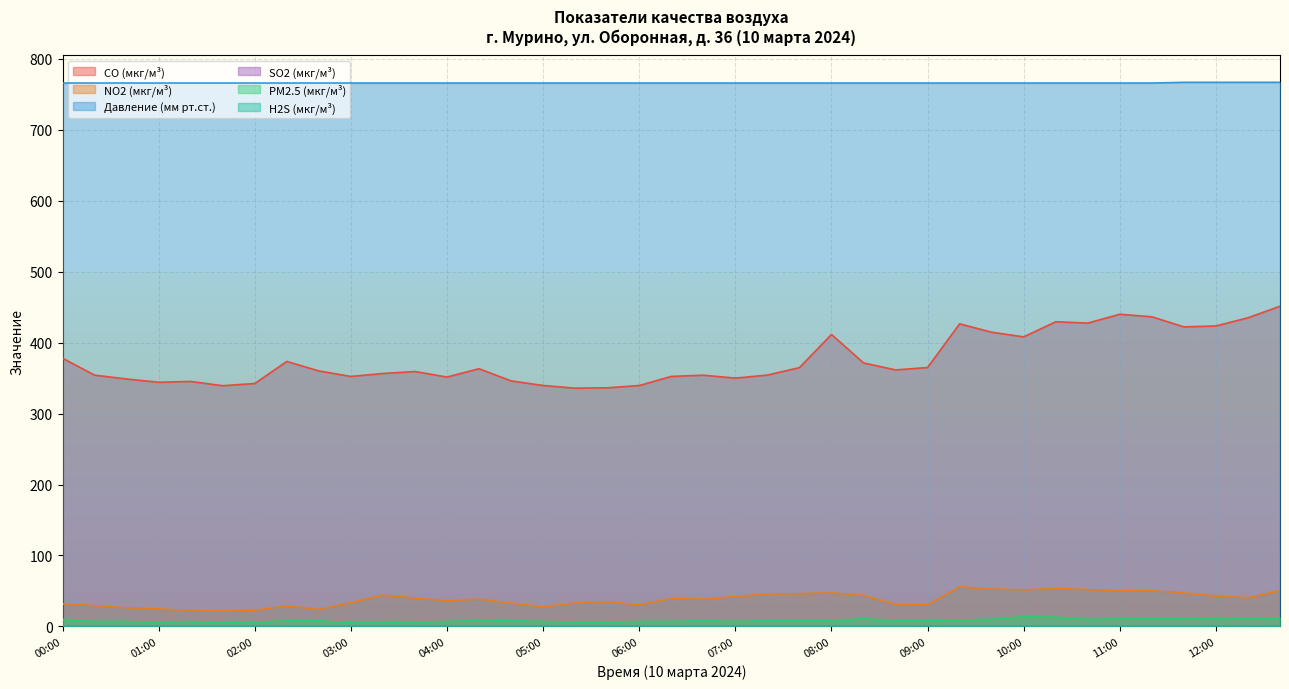

List the labels in order of PM2.5 (мкг/м³) value, largest first.

10:00, 10:20, 12:00, 12:40, 08:20, 11:00, 11:20, 11:40, 12:20, 00:00, 09:40, 10:40, 04:20, 09:20, 02:20, 02:40, 04:40, 06:40, 07:20, 07:40, 08:00, 08:40, 09:00, 00:20, 00:40, 01:20, 04:00, 05:00, 06:00, 06:20, 07:00, 01:00, 02:00, 03:40, 05:20, 05:40, 01:40, 03:00, 03:20